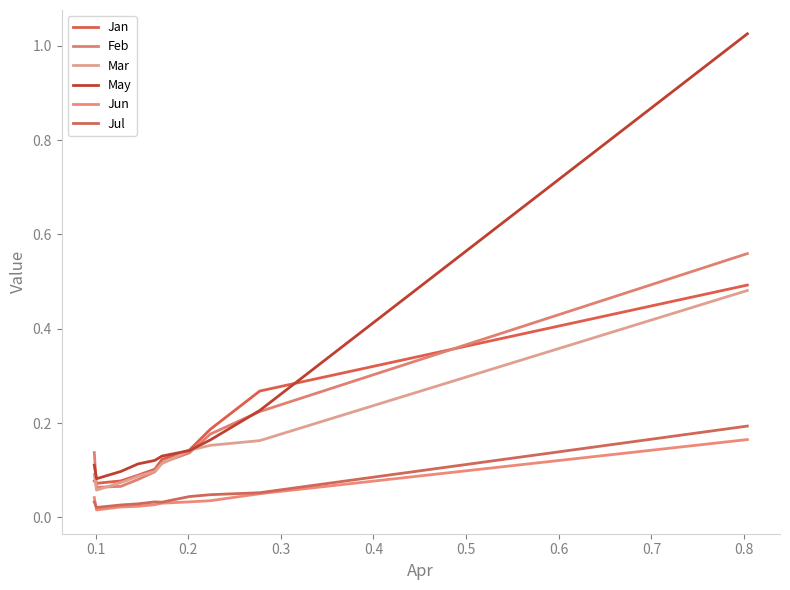

What are all the series names shown in the legend?

Jan, Feb, Mar, May, Jun, Jul